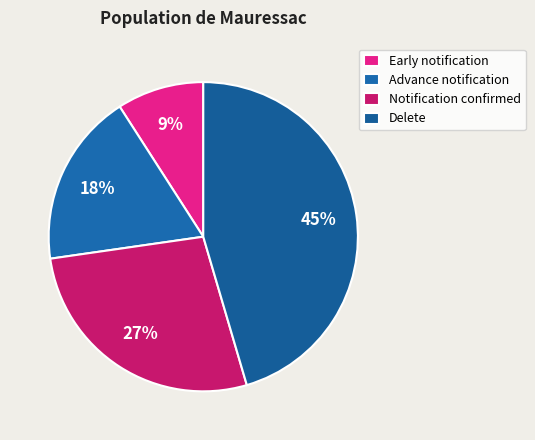

How many segments does this pie chart have?

4